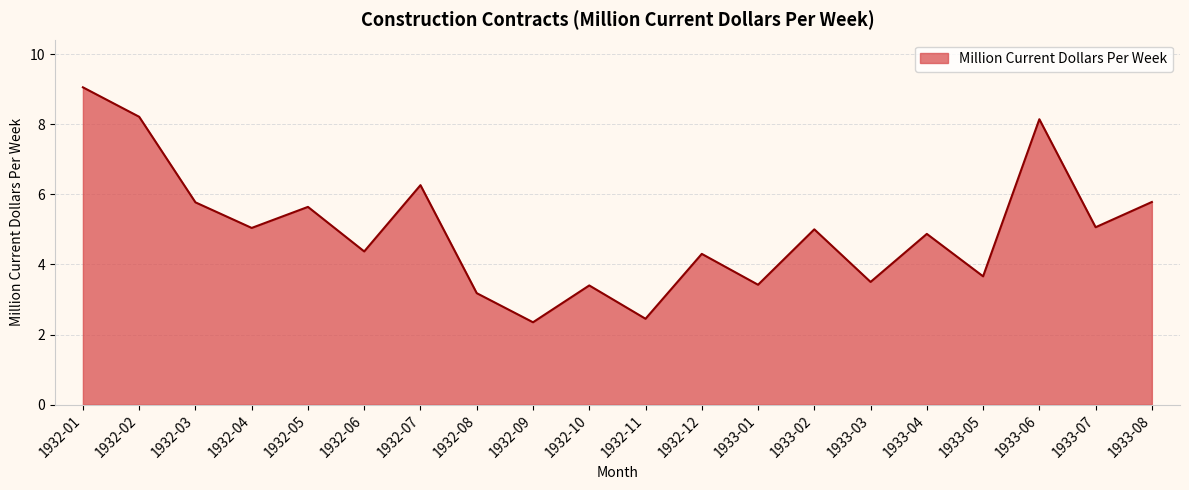

What position from the left is 1933-04?

16